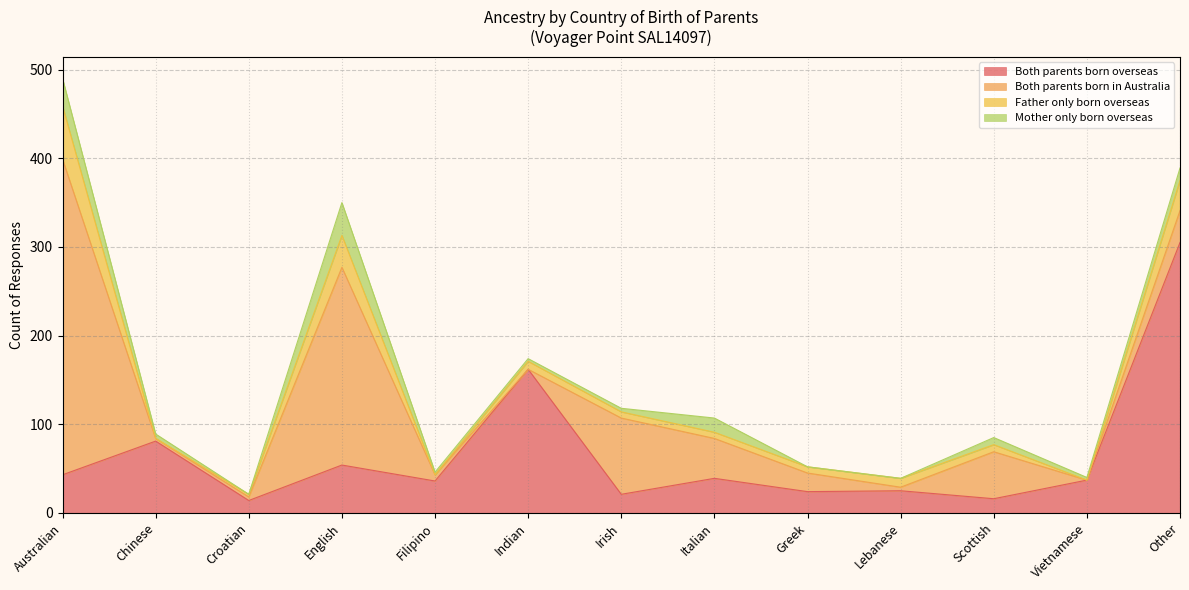

What are all the series names shown in the legend?

Both parents born overseas, Both parents born in Australia, Father only born overseas, Mother only born overseas